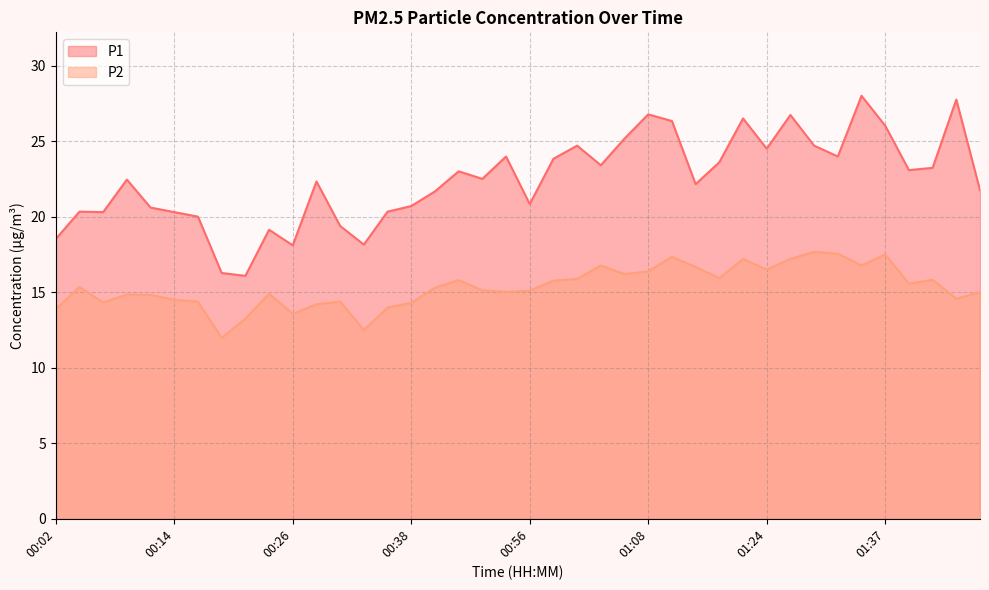

What is the label of the 1st point from the left?

00:02